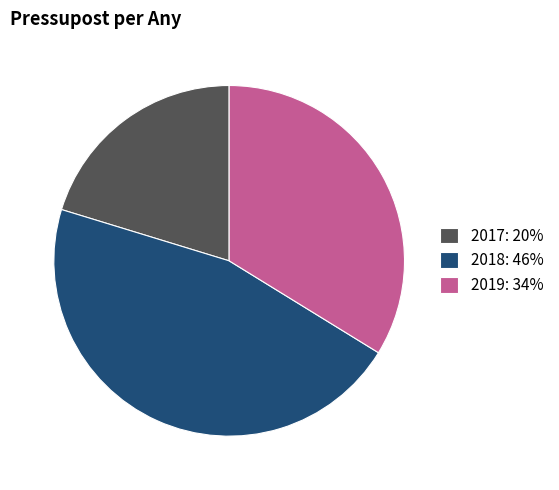

What is the ratio of the value at 2017 to the value at 2019?

0.6